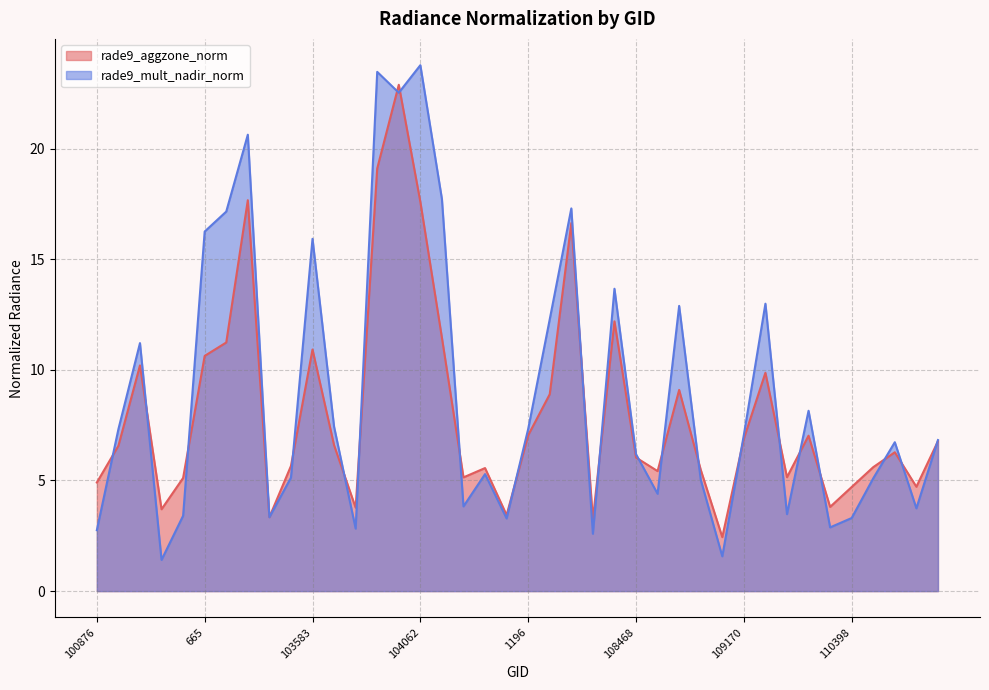

Is it true that rade9_mult_nadir_norm equals 7.3 at 101003?

True